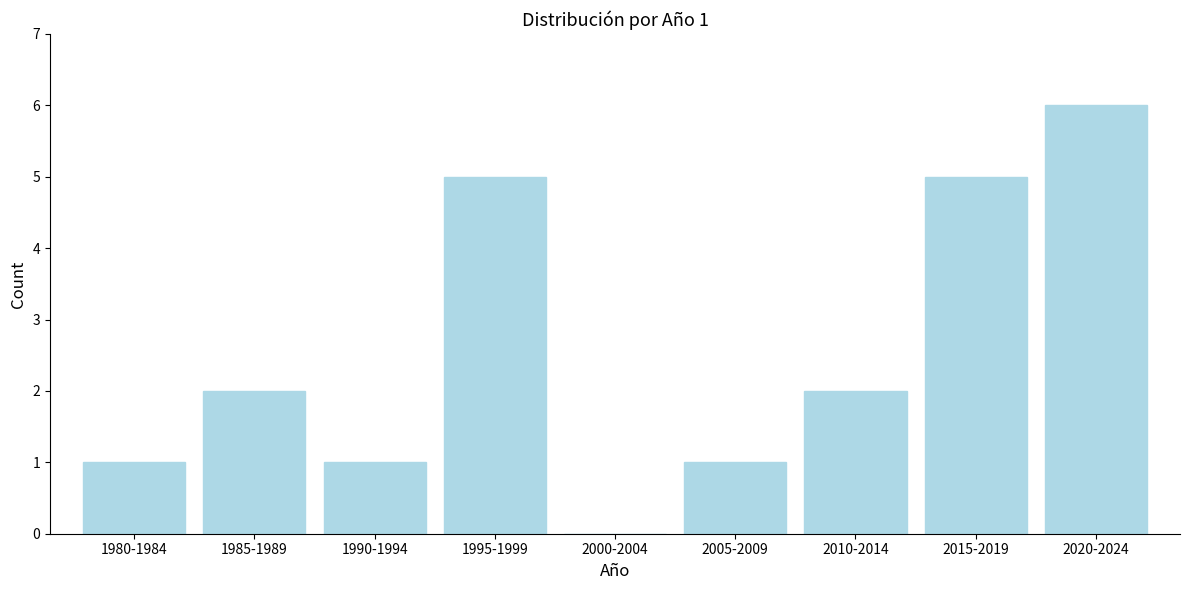

Reading left to right, list all the values displayed in this chart.

1980-1984=1	1985-1989=2	1990-1994=1	1995-1999=5	2000-2004=0	2005-2009=1	2010-2014=2	2015-2019=5	2020-2024=6